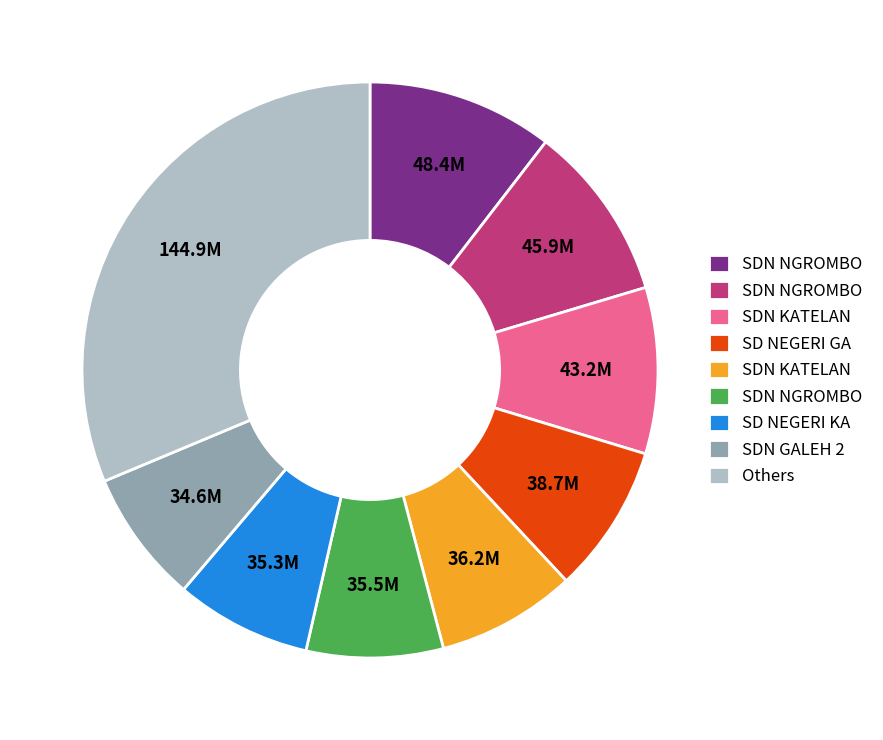

Is there any slice that represents more than half of the pie?

No